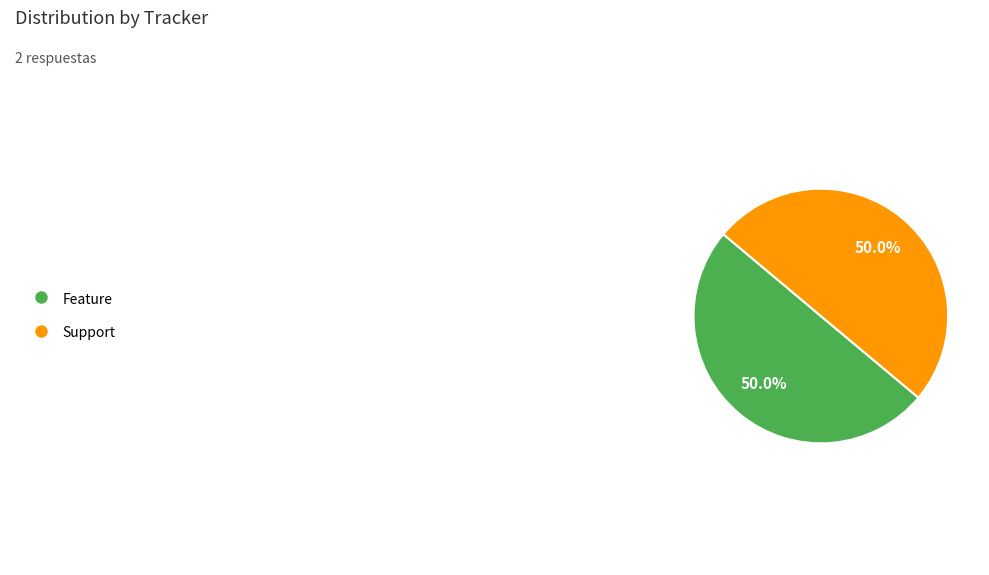

Count the number of slices in the pie.

2